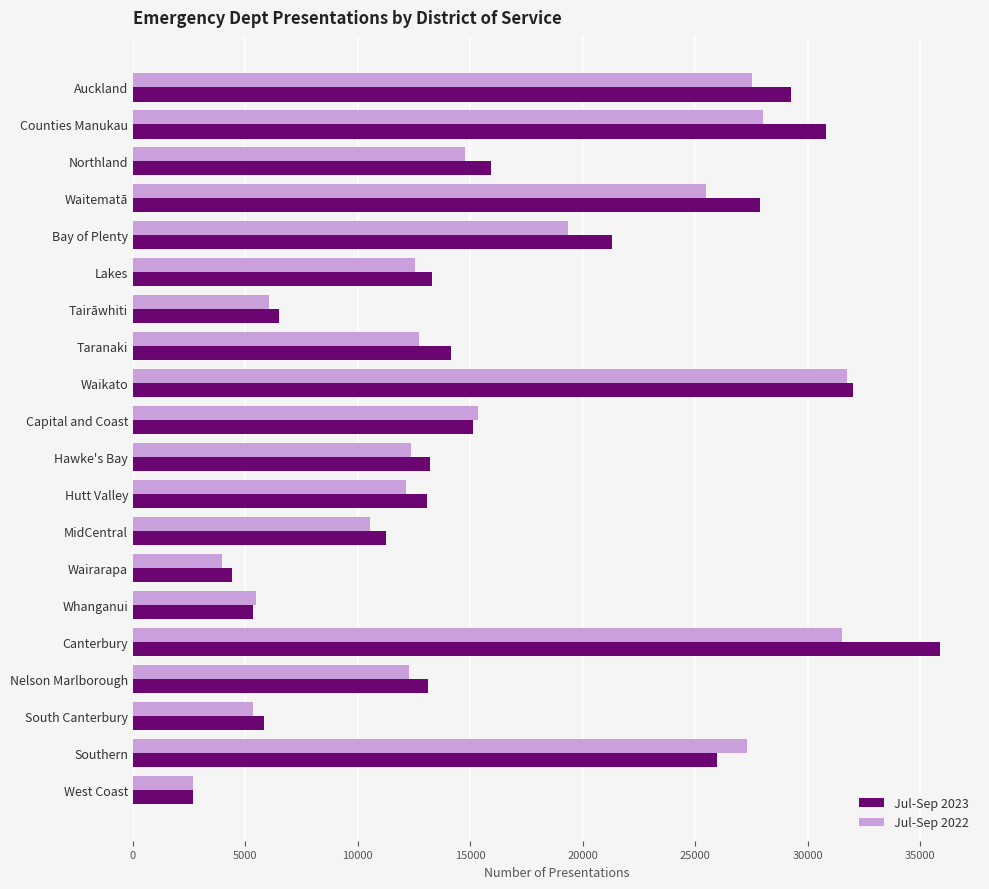

What is the total value across all series at West Coast?

5350